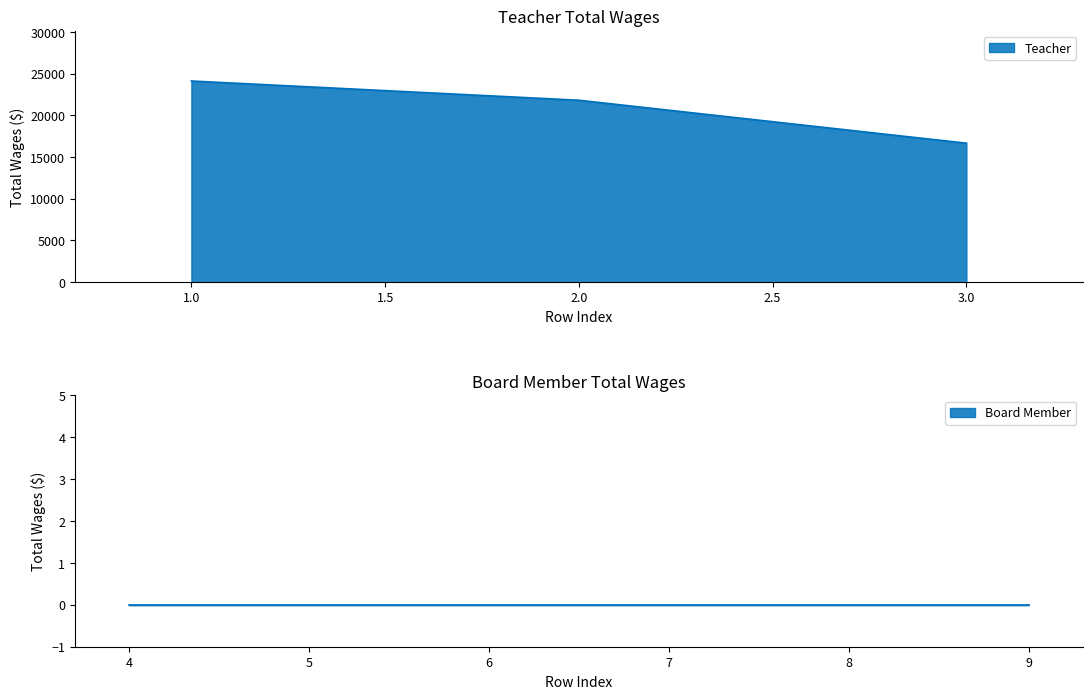

The value of Teacher at 3.0 is 25227. True or false?

False